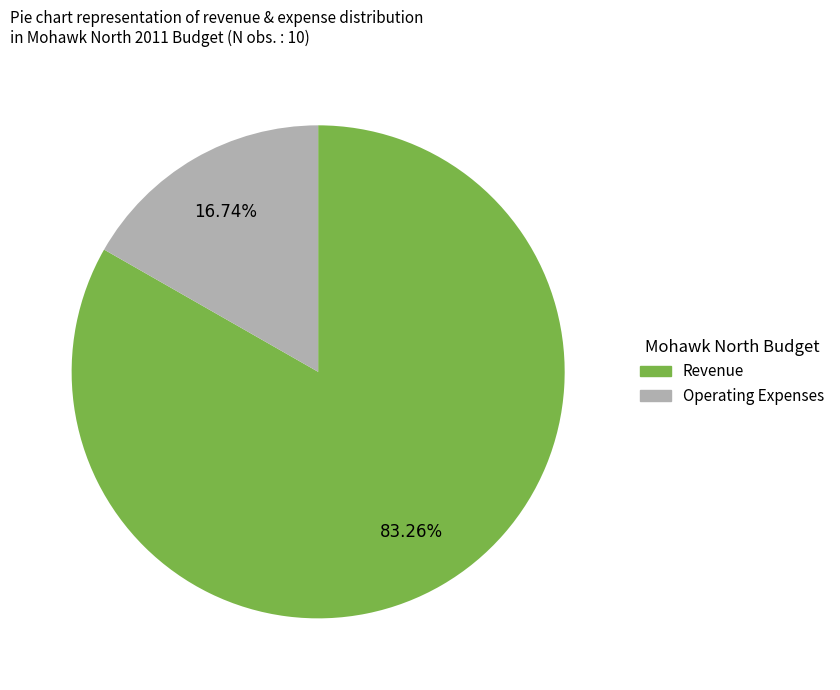

Is there a majority slice in this chart?

Yes